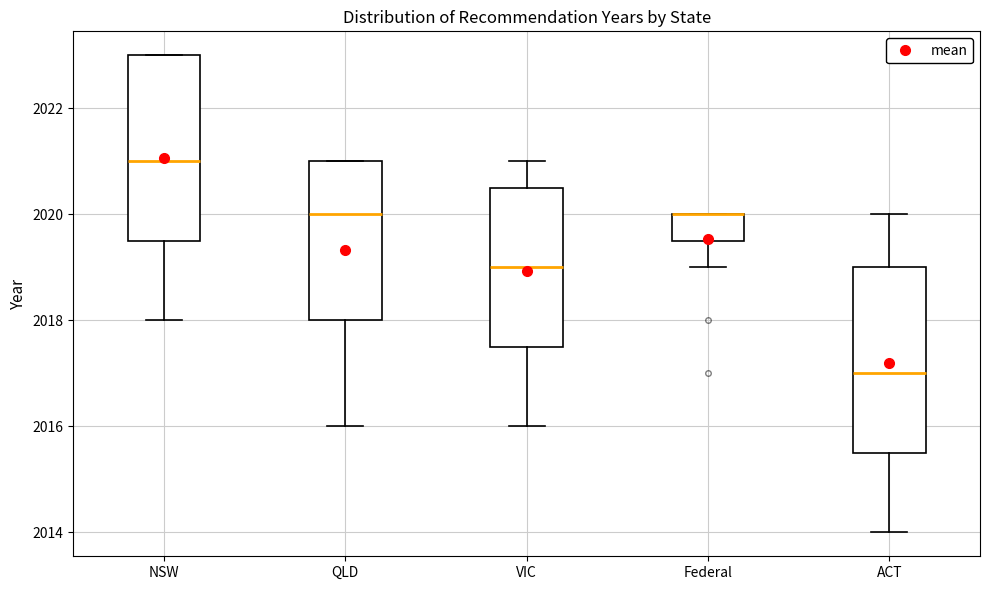

Where is the lower edge of the box for Federal on the y-axis? The values are not printed on the chart, so give them approximately, as read against the axis.

2019.6